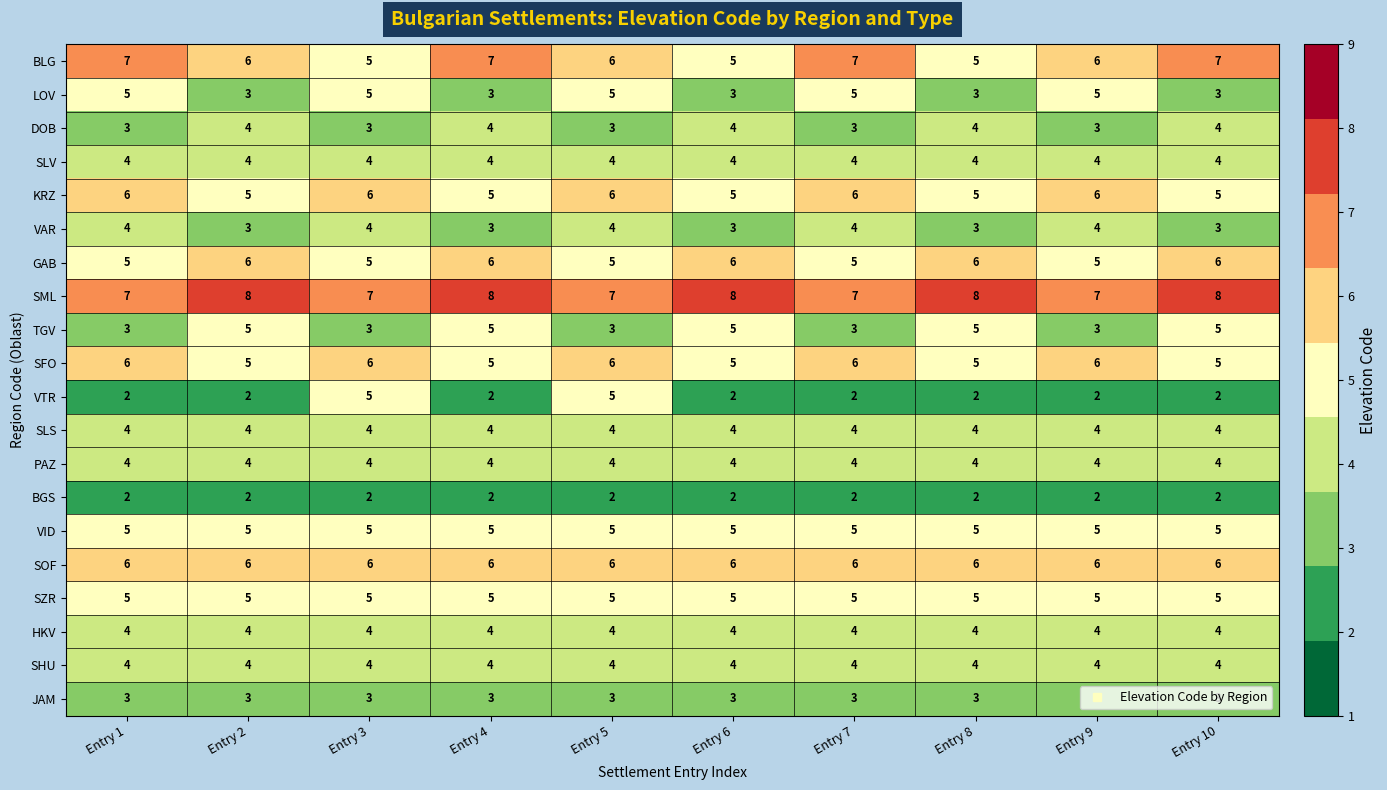

The value of TGV at Entry 8 is 2. True or false?

False